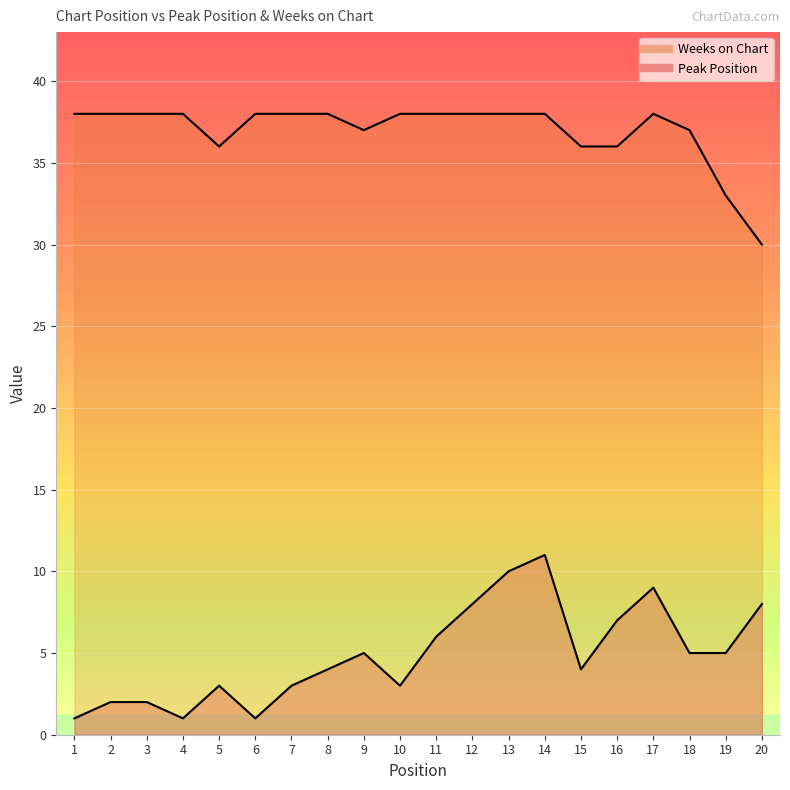

Which category has the highest value in the Peak Position series?

14